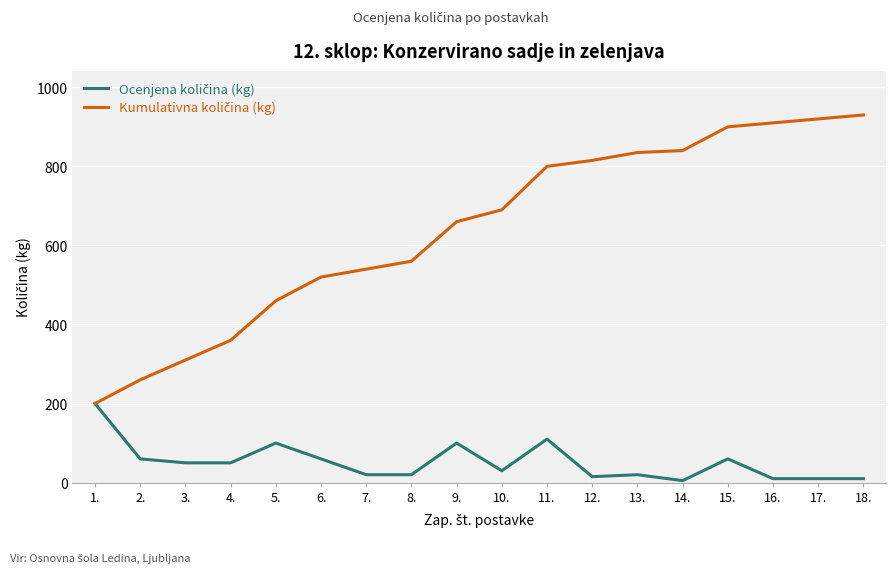

What is the average value of the Ocenjena količina (kg) series?

52